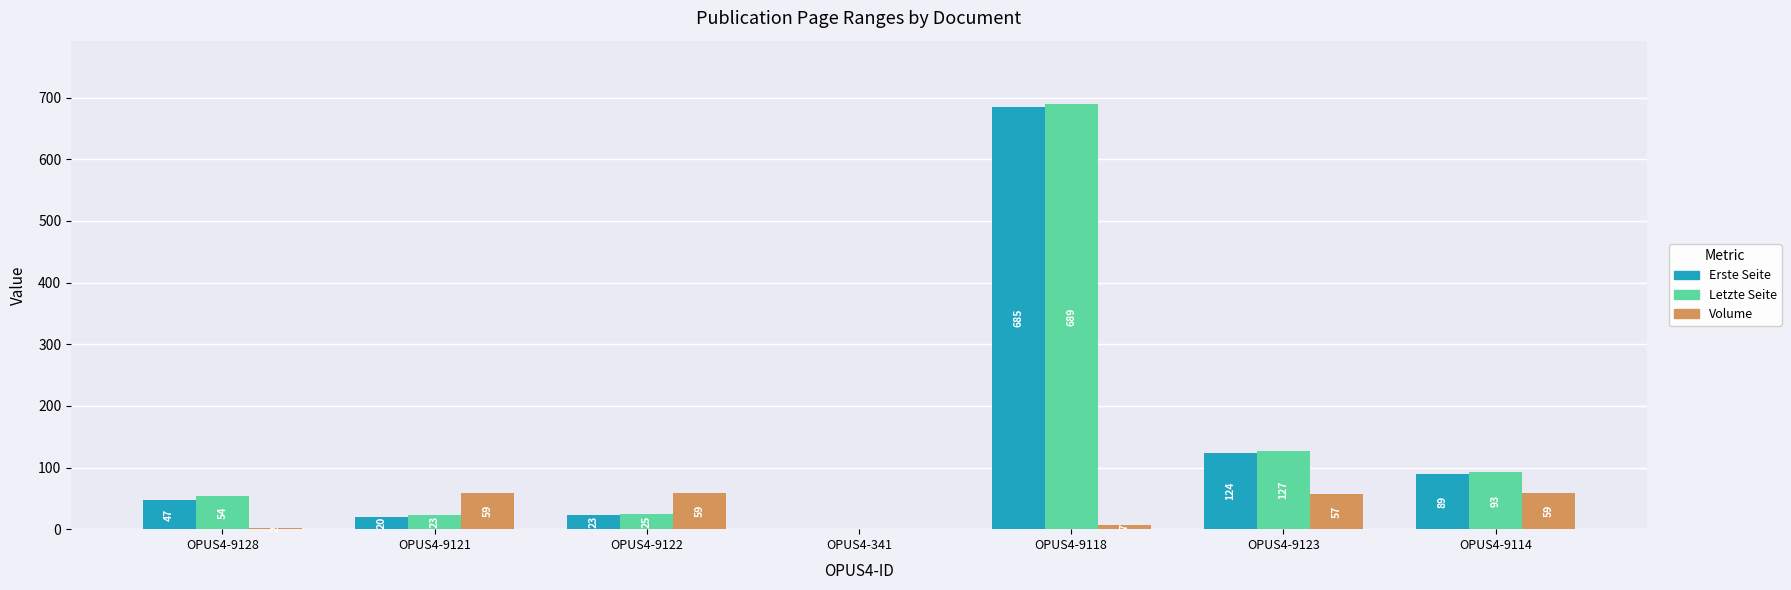

How many groups of bars are there?

7